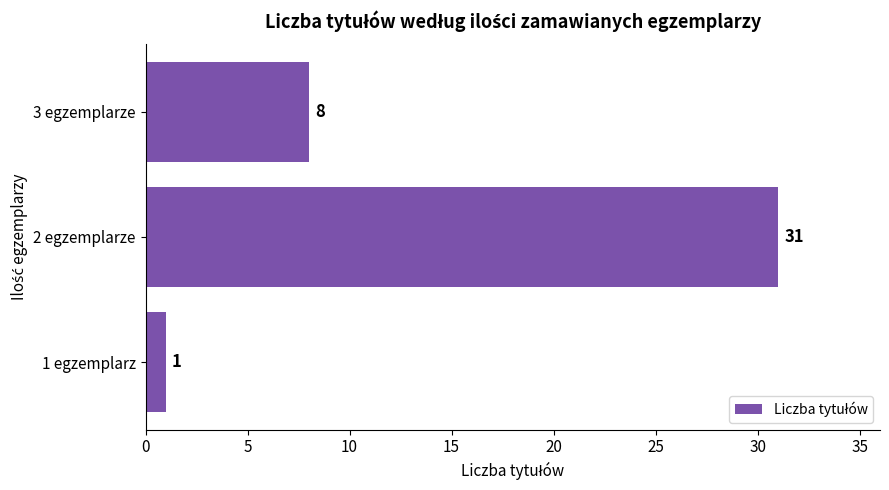

Rank the categories by value from lowest to highest.

1 egzemplarz, 3 egzemplarze, 2 egzemplarze